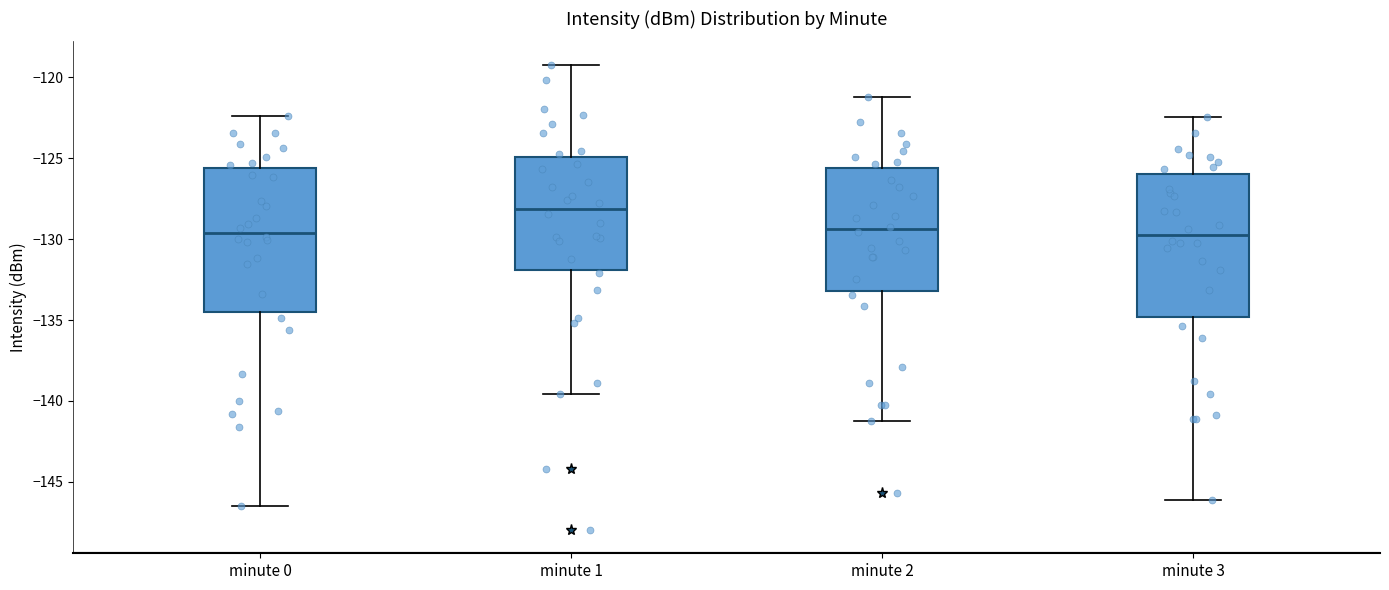

Reading left to right, read every box against the y-axis: the position of its median line, the range the box covers, and the ends of its whiskers. The values are not printed on the chart, so give them approximately, as read against the axis.

minute 0: median -129.5, box -134.5 to -125.5, whiskers -146.5 to -122.5
minute 1: median -128.0, box -132.0 to -125.0, whiskers -139.5 to -119.0
minute 2: median -129.5, box -133.0 to -125.5, whiskers -141.0 to -121.0
minute 3: median -129.5, box -135.0 to -126.0, whiskers -146.0 to -122.5